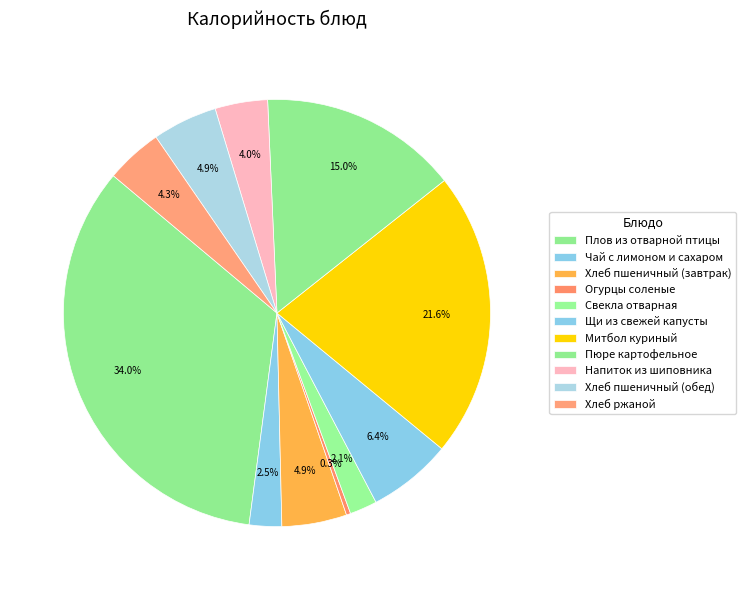

How many slices are in this pie chart?

11